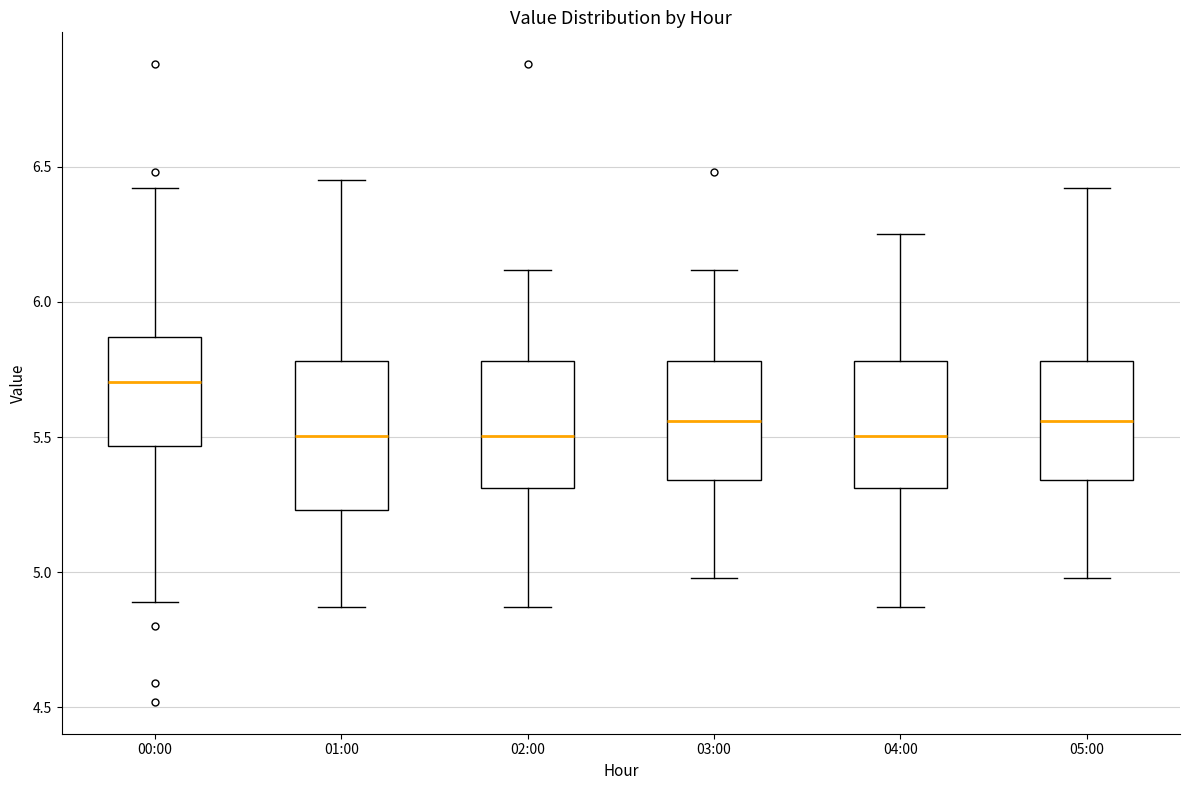

Where does the lower whisker of the box for 00:00 end on the y-axis? The values are not printed on the chart, so give them approximately, as read against the axis.

4.90